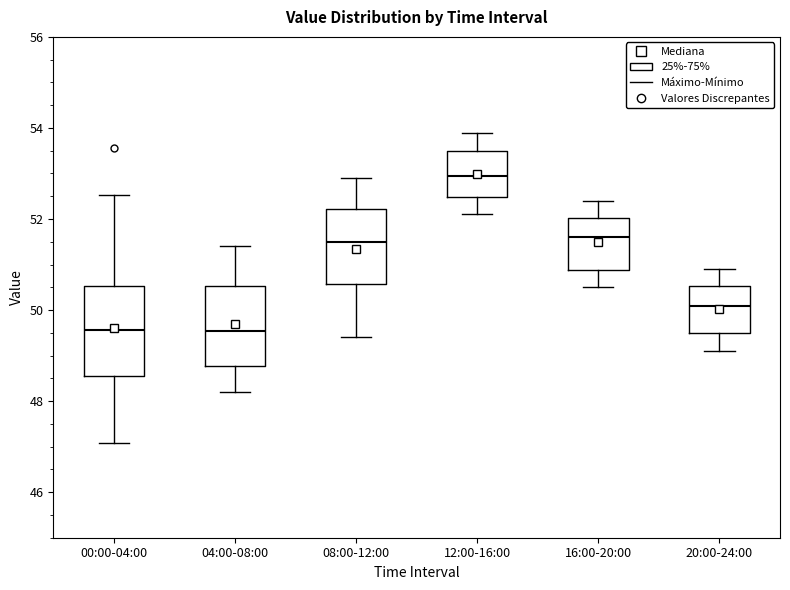

Reading left to right, read every box against the y-axis: the position of its median line, the range the box covers, and the ends of its whiskers. The values are not printed on the chart, so give them approximately, as read against the axis.

00:00-04:00: median 49.6, box 48.6 to 50.6, whiskers 47.0 to 52.6
04:00-08:00: median 49.6, box 48.8 to 50.6, whiskers 48.2 to 51.4
08:00-12:00: median 51.6, box 50.6 to 52.2, whiskers 49.4 to 53.0
12:00-16:00: median 53.0, box 52.4 to 53.6, whiskers 52.2 to 54.0
16:00-20:00: median 51.6, box 50.8 to 52.0, whiskers 50.6 to 52.4
20:00-24:00: median 50.2, box 49.6 to 50.6, whiskers 49.2 to 51.0